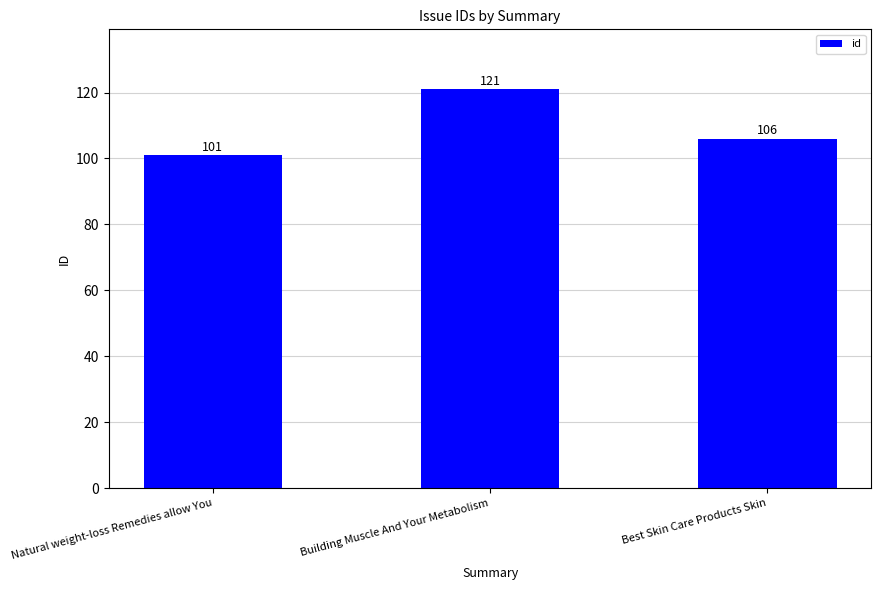

How many values are between 101 and 121?

3